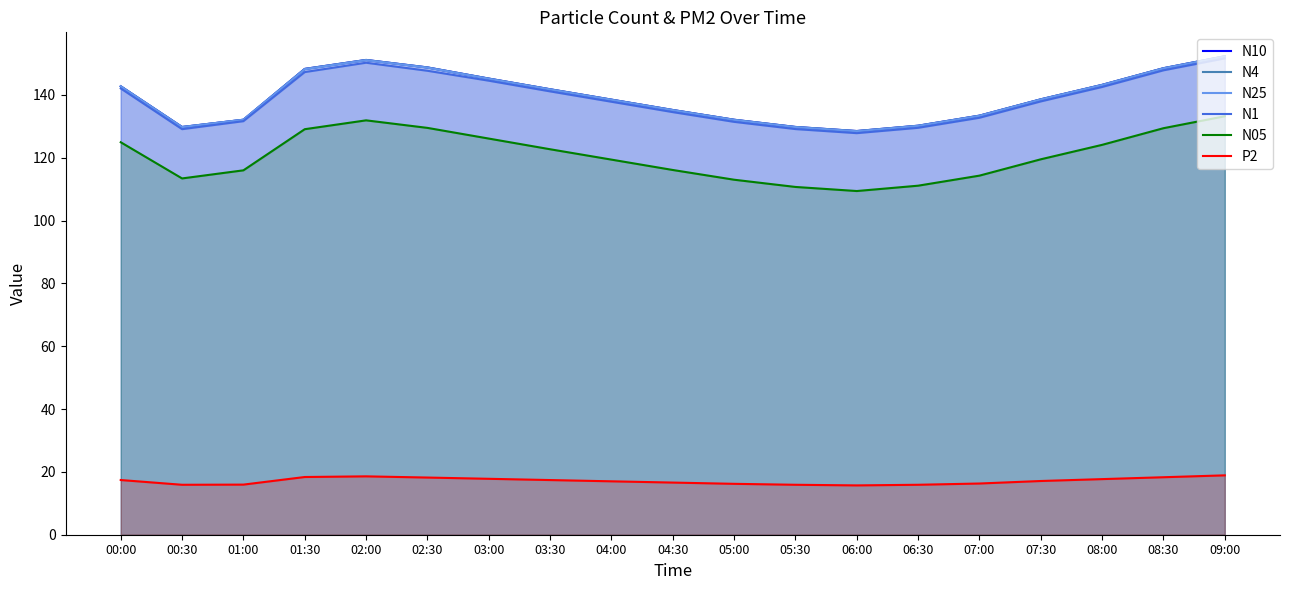

Which series changed the most between 03:30 and 04:00?

N10